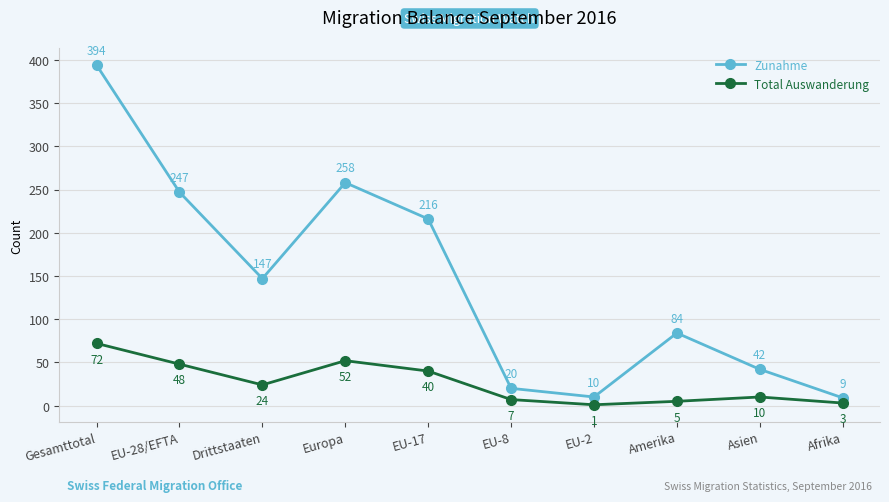

Rank the series at Afrika from highest to lowest value.

Zunahme, Total Auswanderung